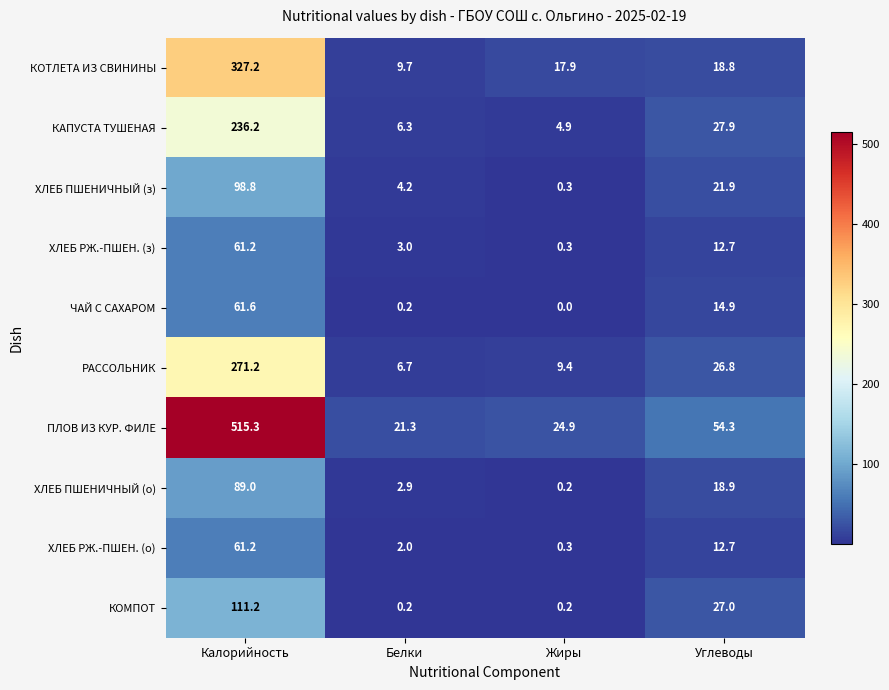

Which series has the largest range (max minus min)?

ПЛОВ ИЗ КУР. ФИЛЕ